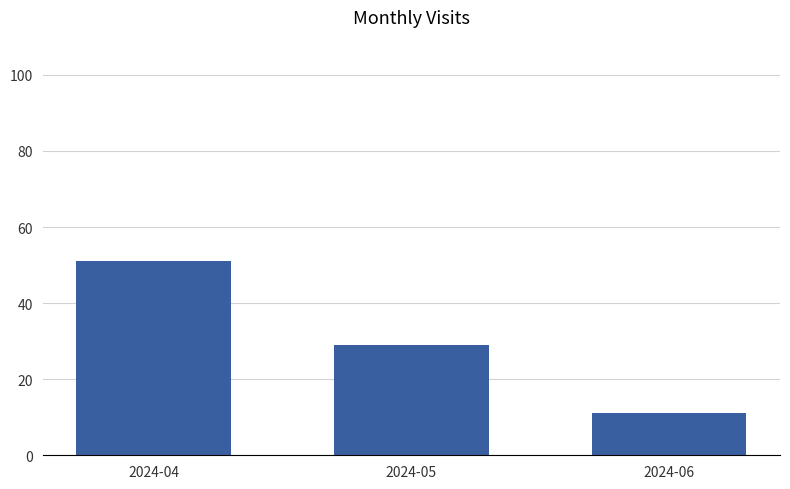

What is the greatest value displayed?

51